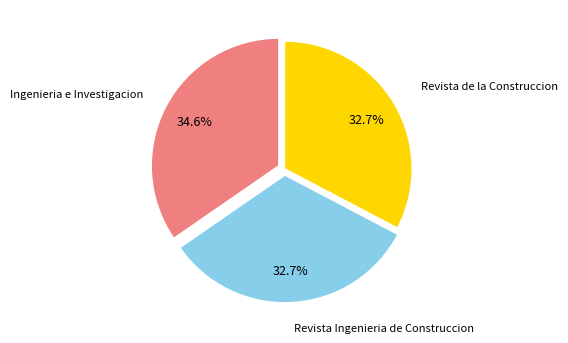

Is there a majority slice in this chart?

No